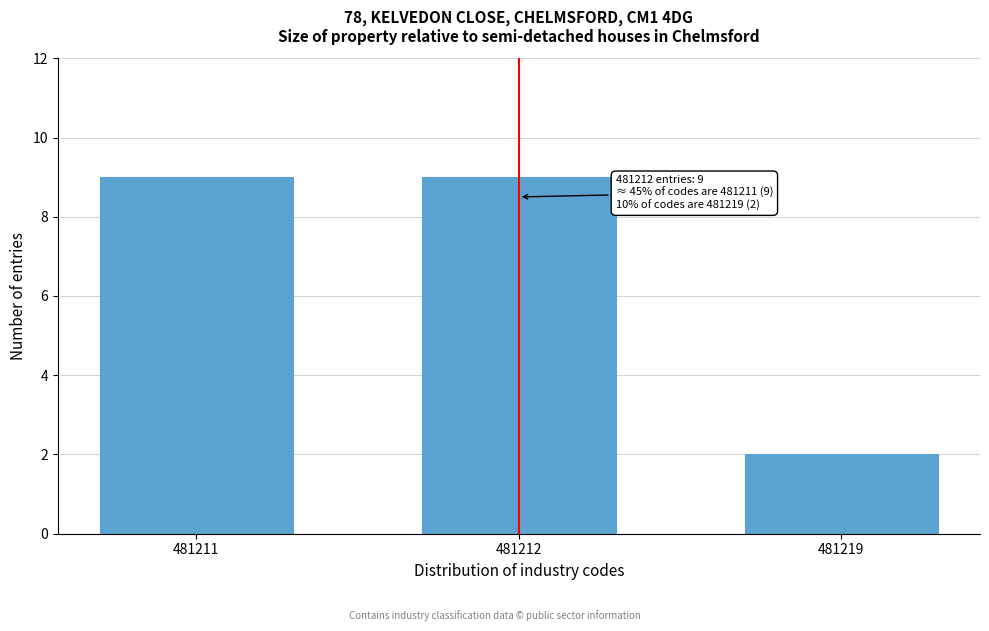

Reading right to left, transcribe all the data shown in this chart.

481219=2	481212=9	481211=9